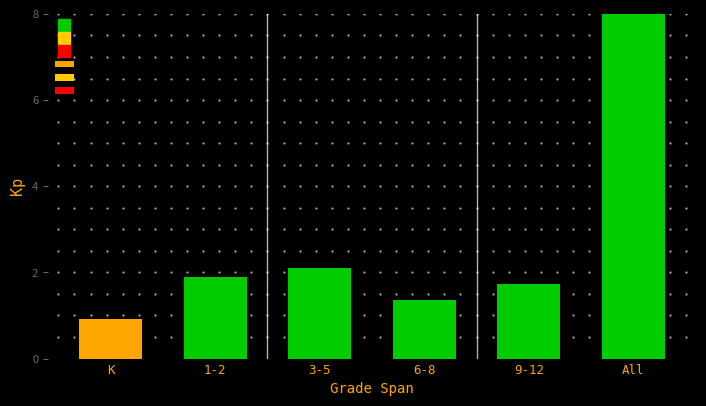

Does the chart contain any negative values?

No